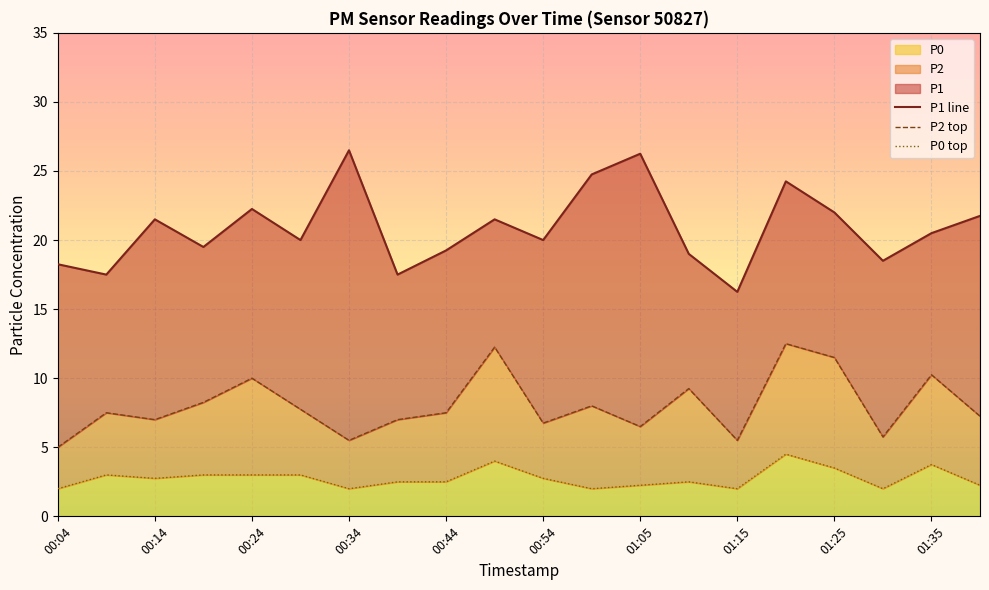

Which series has the largest total across all categories?

P1 line